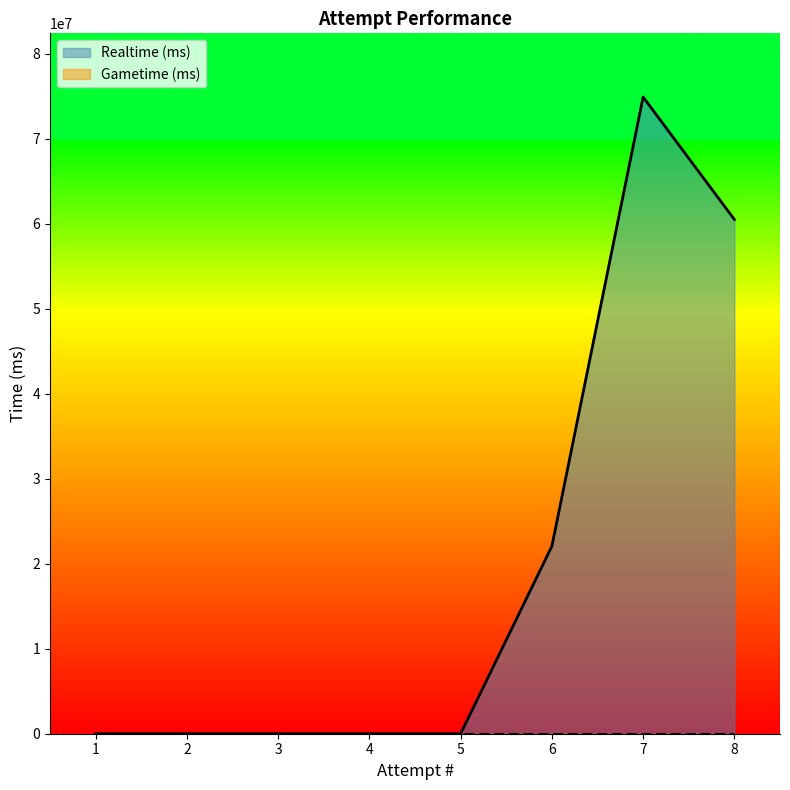

True or false: the data shows 60512972 at 8.

True